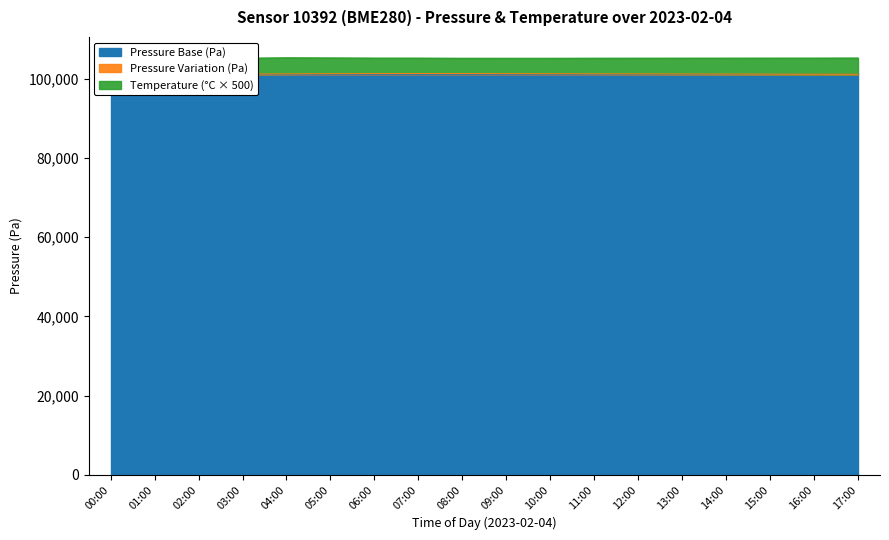

List the labels in order of value, smallest first.

17:00, 16:00, 02:00, 15:00, 01:00, 03:00, 14:00, 13:00, 00:00, 12:00, 04:00, 11:00, 10:00, 05:00, 09:00, 06:00, 08:00, 07:00